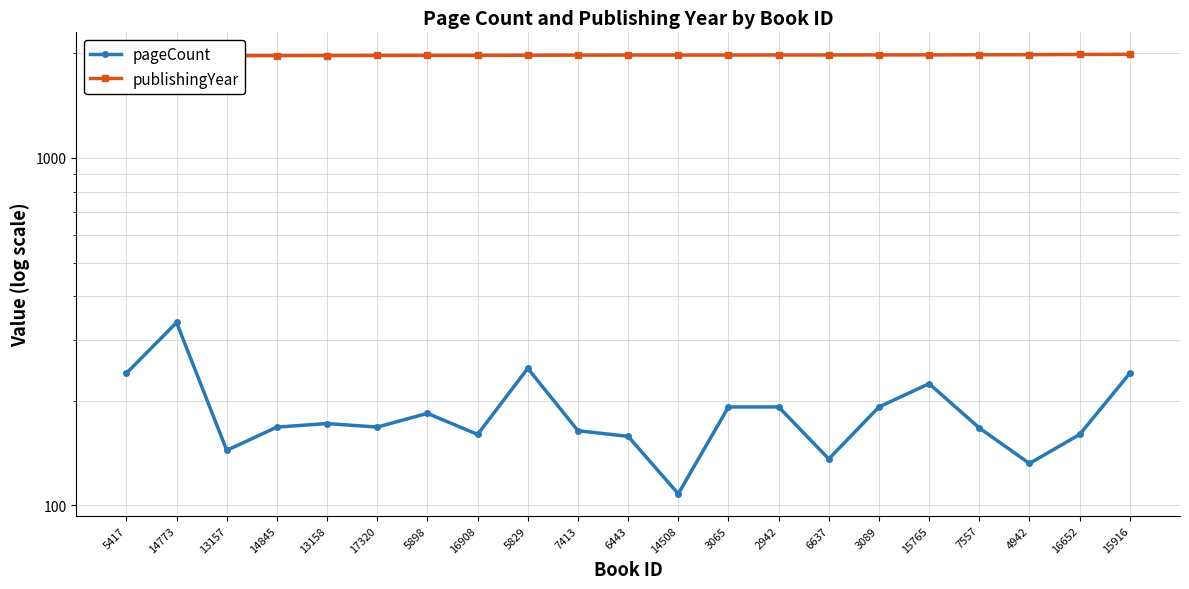

Is it true that publishingYear equals 1965 at 14773?

True